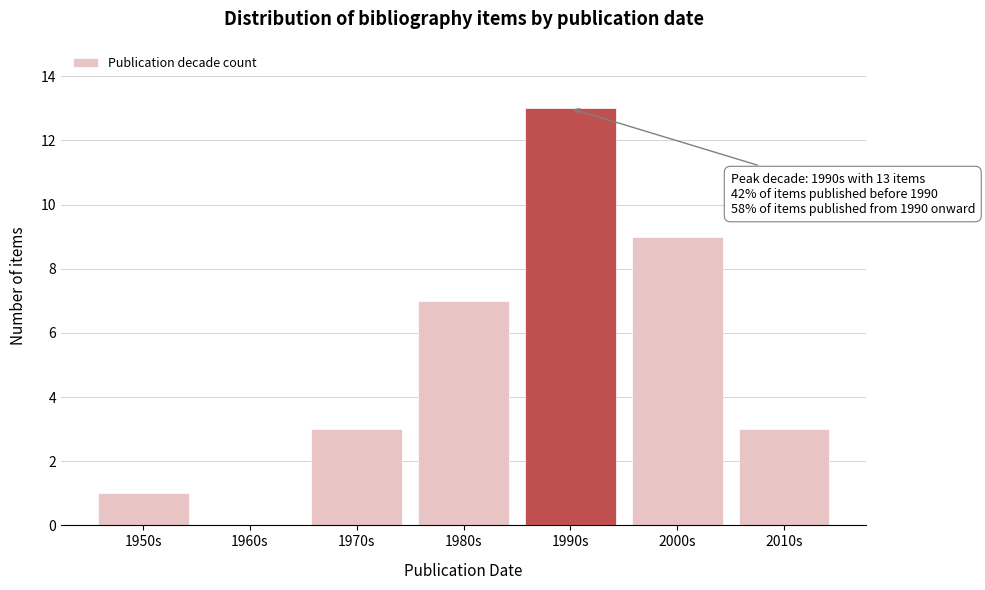

Reading right to left, what are all the values shown in this chart?

2010s=3	2000s=9	1990s=13	1980s=7	1970s=3	1960s=0	1950s=1